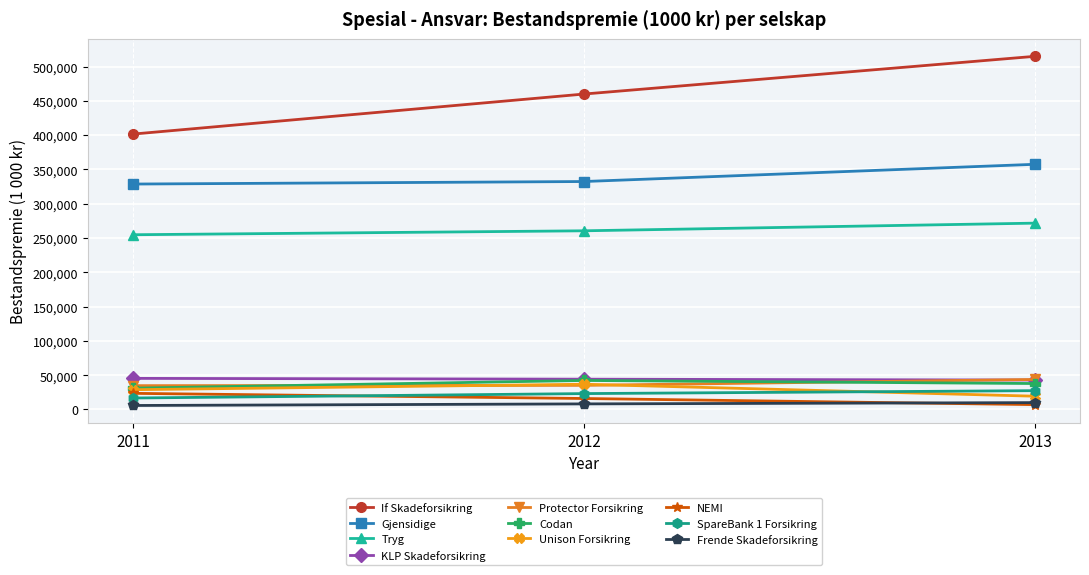

What is the value of the Gjensidige point at the 2nd from the left?

332362